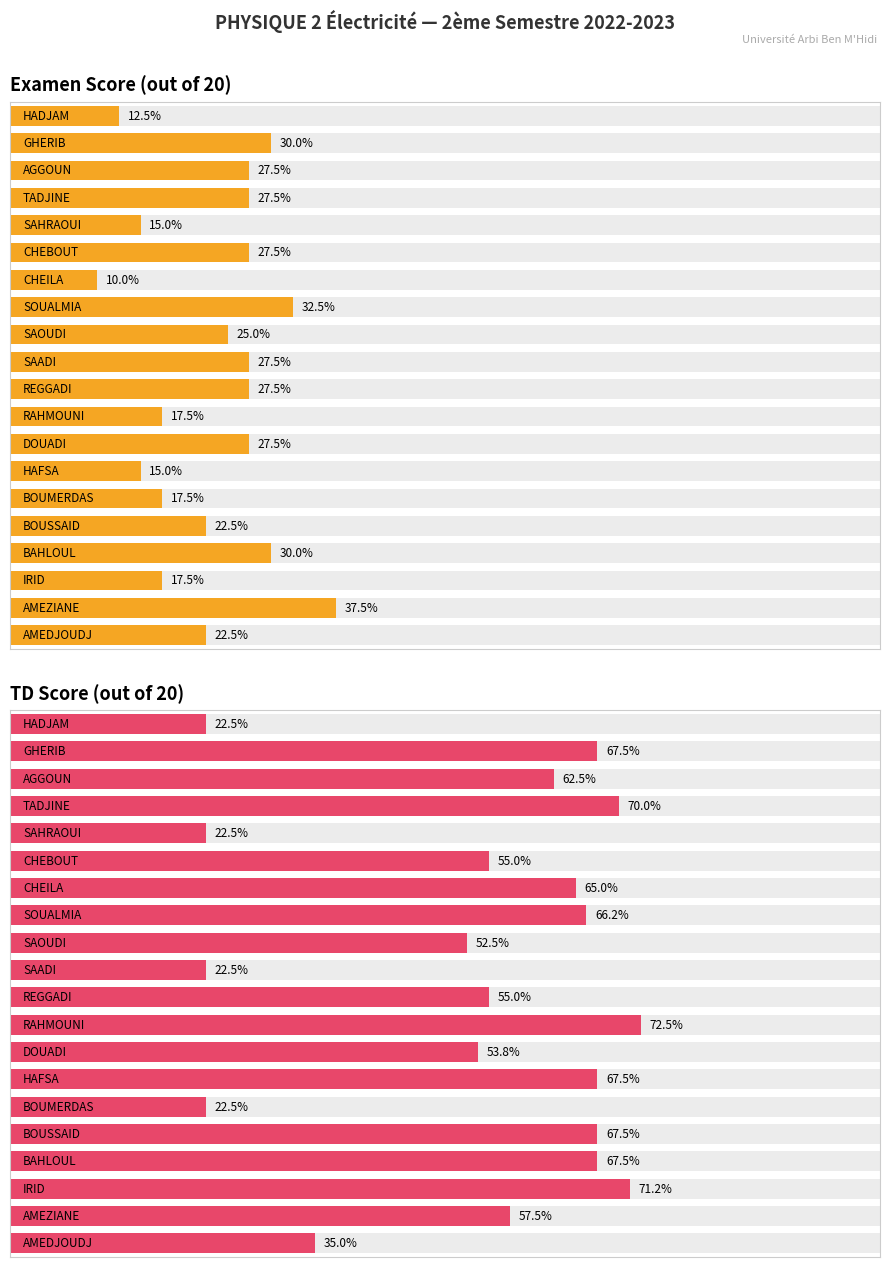

What is the difference between the highest and lowest values at 19?

2.0